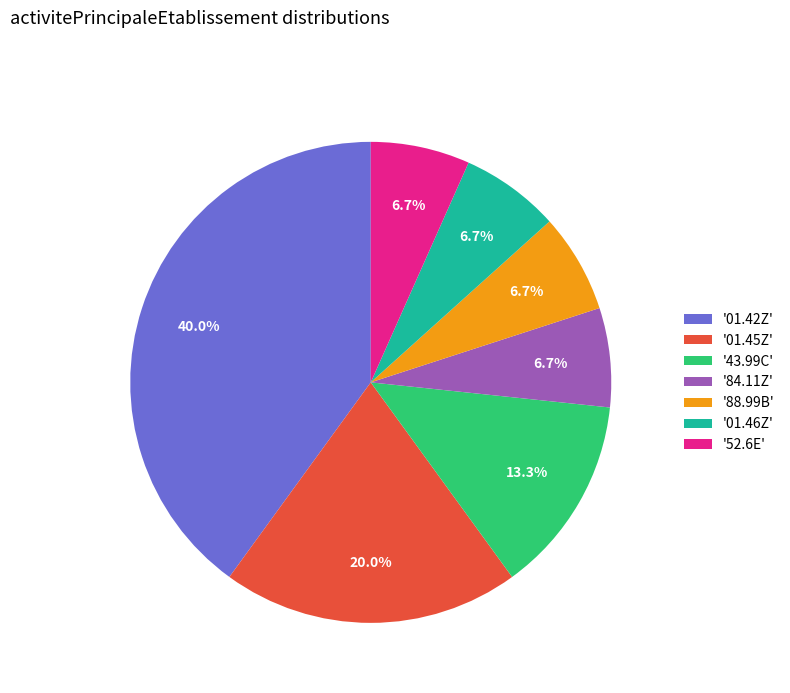

Does '88.99B' account for over 50% of the chart?

No